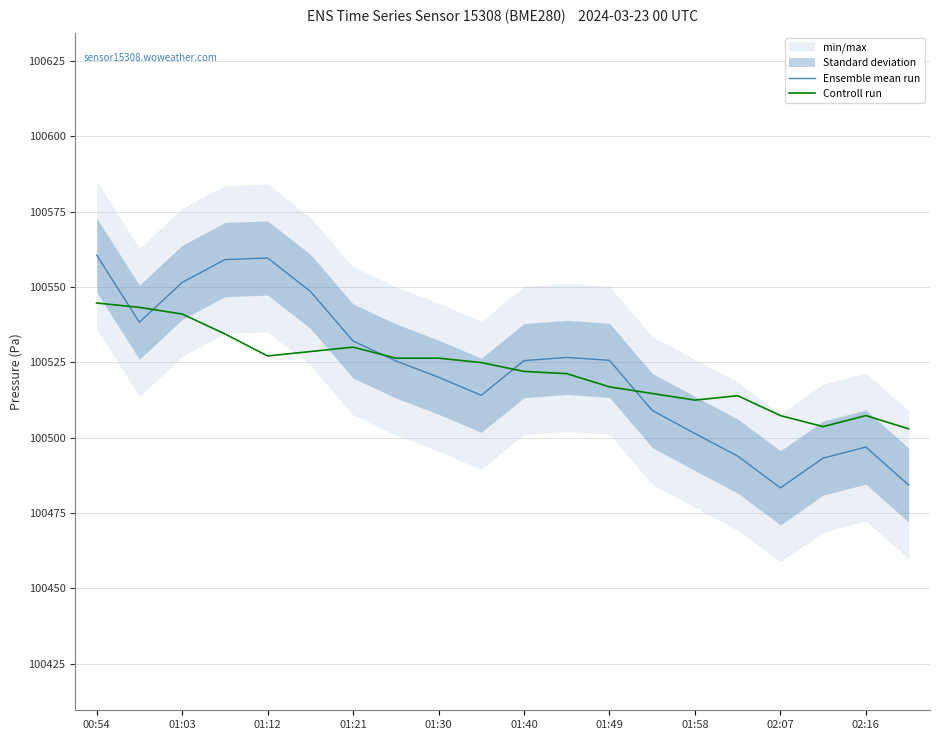

True or false: Controll run has a value of 42308.5 at 01:21.

False